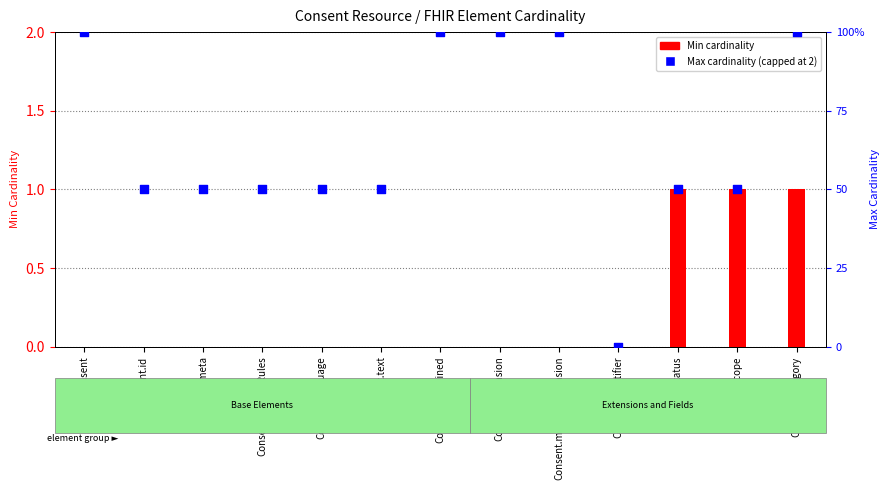

Which series has the largest total across all categories?

Max cardinality (capped at 2)